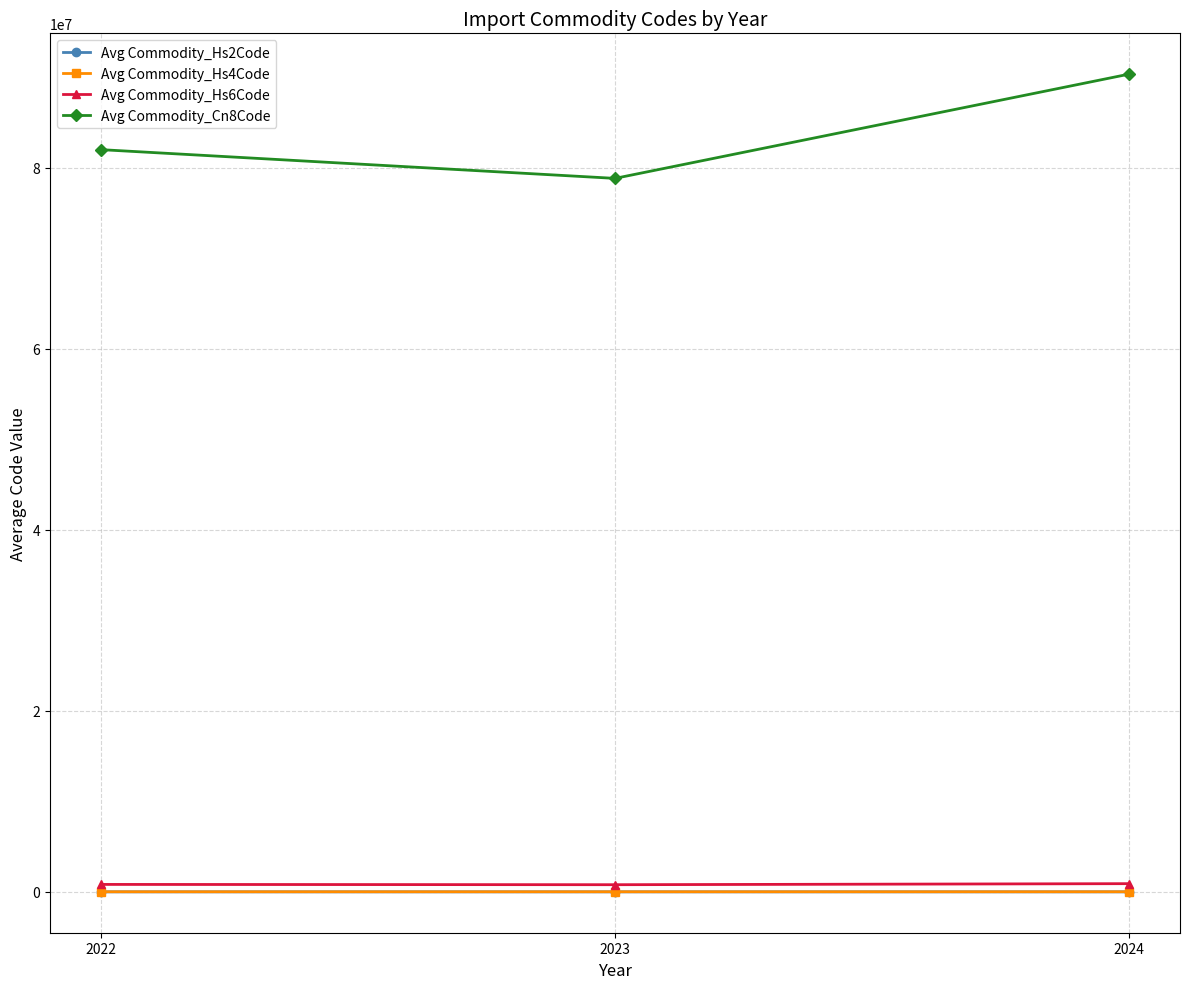

Rank the categories by Avg Commodity_Cn8Code value from lowest to highest.

2023, 2022, 2024